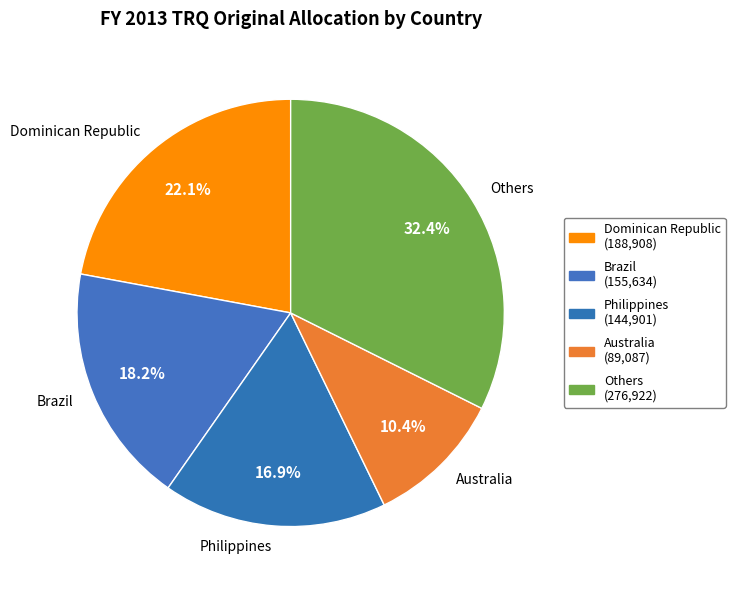

Is there any slice that represents more than half of the pie?

No